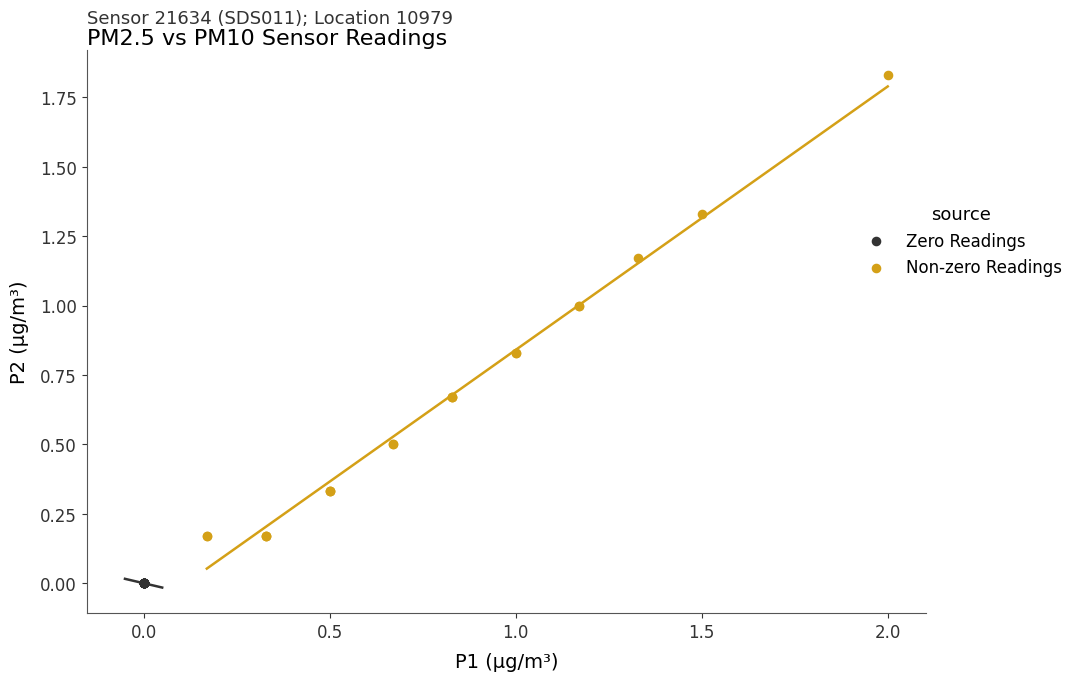

Which series reaches the maximum Y coordinate?

Non-zero Readings